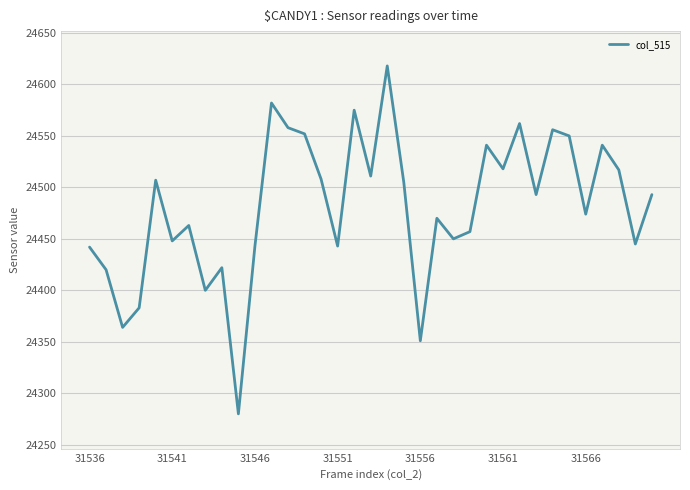

What is the difference between the maximum and minimum values?

338